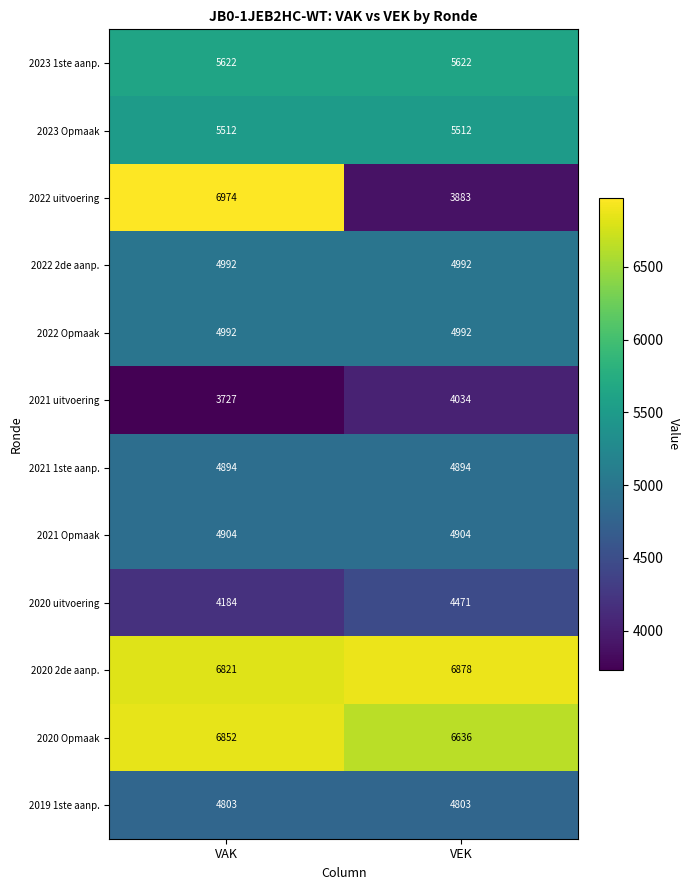

Reading left to right, extract all data points from this chart.

2023 1ste aanp.: 5622	5622
2023 Opmaak: 5512	5512
2022 uitvoering: 6974	3883
2022 2de aanp.: 4992	4992
2022 Opmaak: 4992	4992
2021 uitvoering: 3727	4034
2021 1ste aanp.: 4894	4894
2021 Opmaak: 4904	4904
2020 uitvoering: 4184	4471
2020 2de aanp.: 6821	6878
2020 Opmaak: 6852	6636
2019 1ste aanp.: 4803	4803